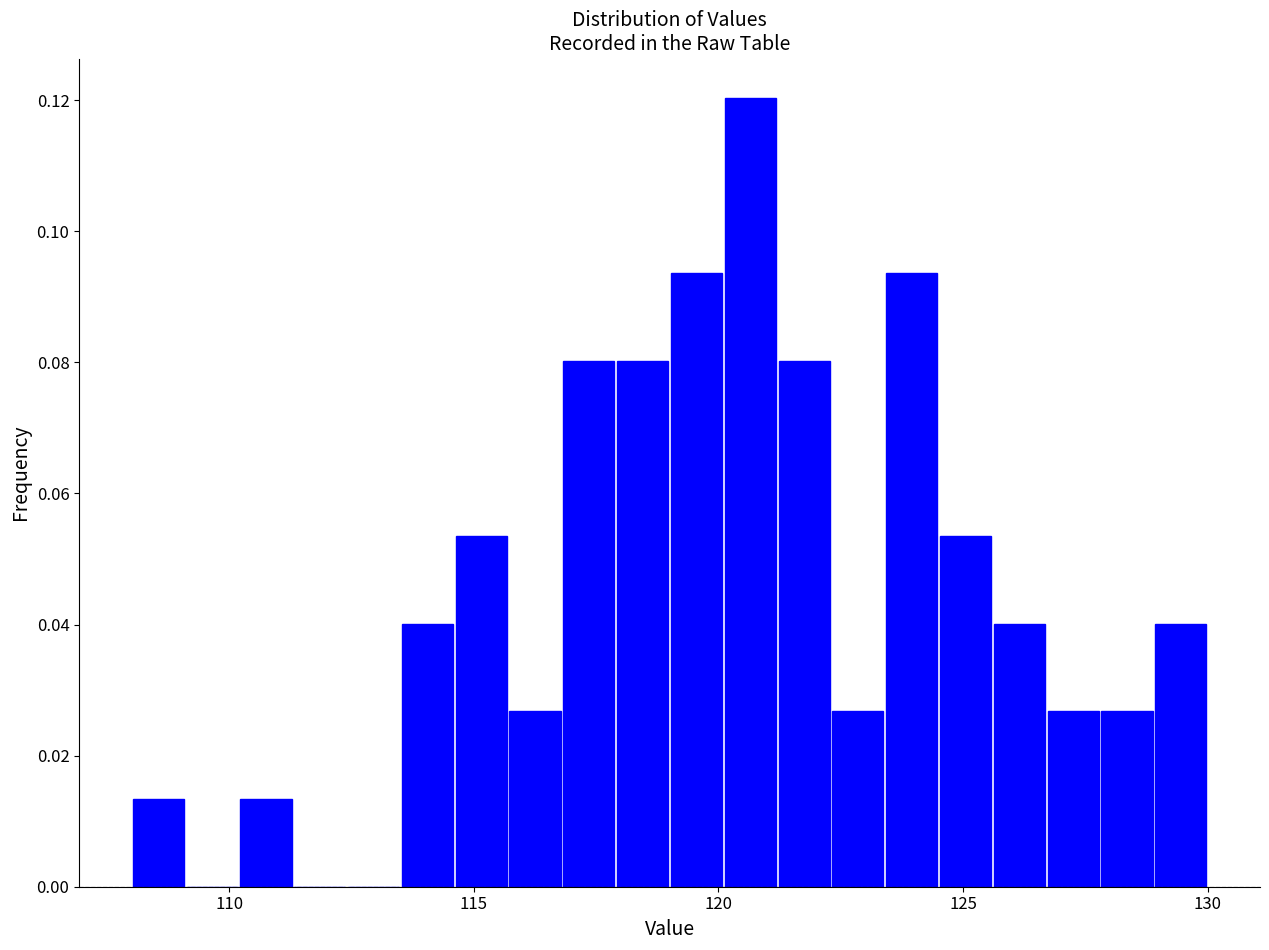

Around what value on the x-axis is the tallest bar? Give the approximate position of its centre, as read against the axis.

120.5